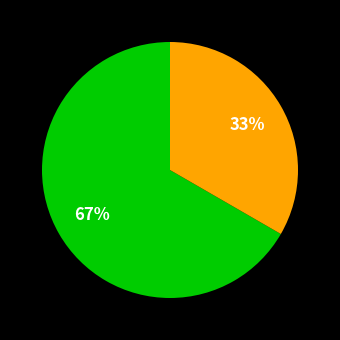

Is there any slice that represents more than half of the pie?

Yes